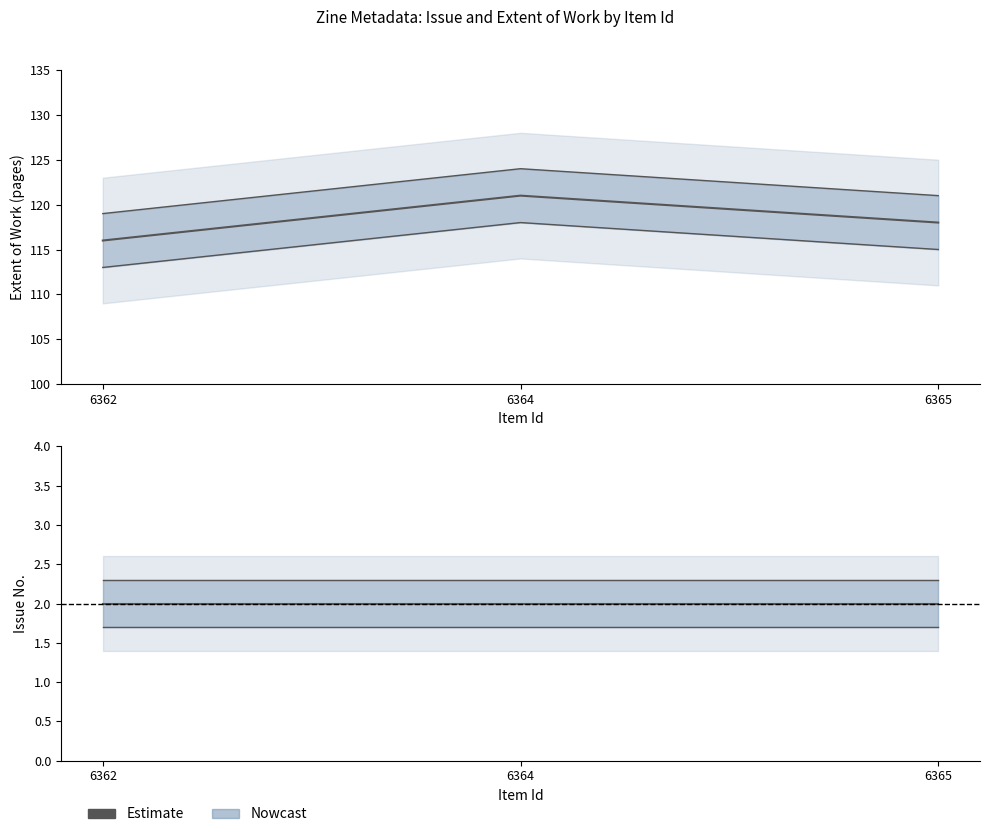

What is the sum of the Item Type Metadata:Extent of Work values at 6365 and 6364?

239